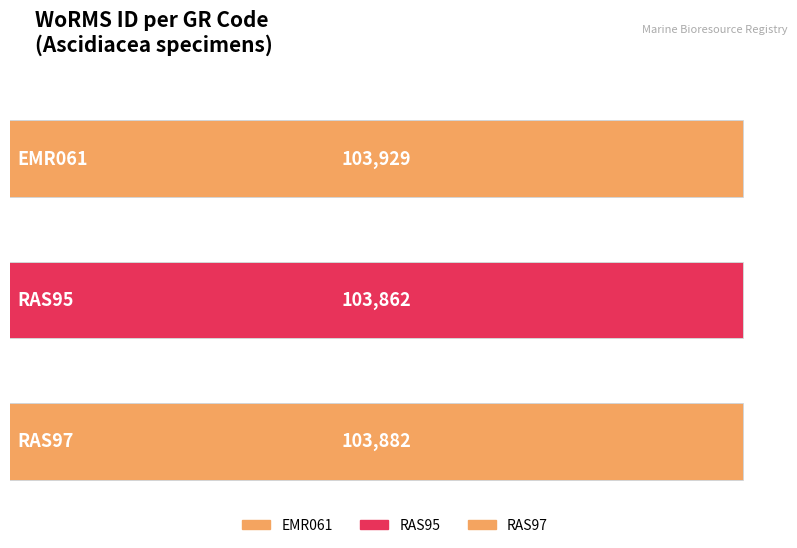

What is the average value?

103891